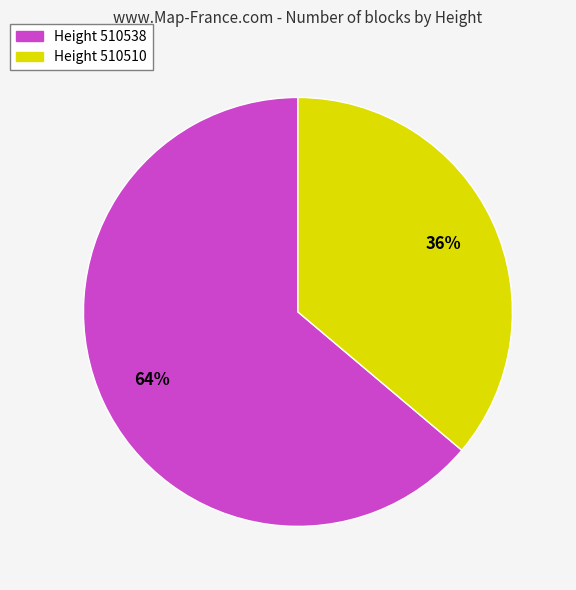

Does any single category account for the majority?

Yes